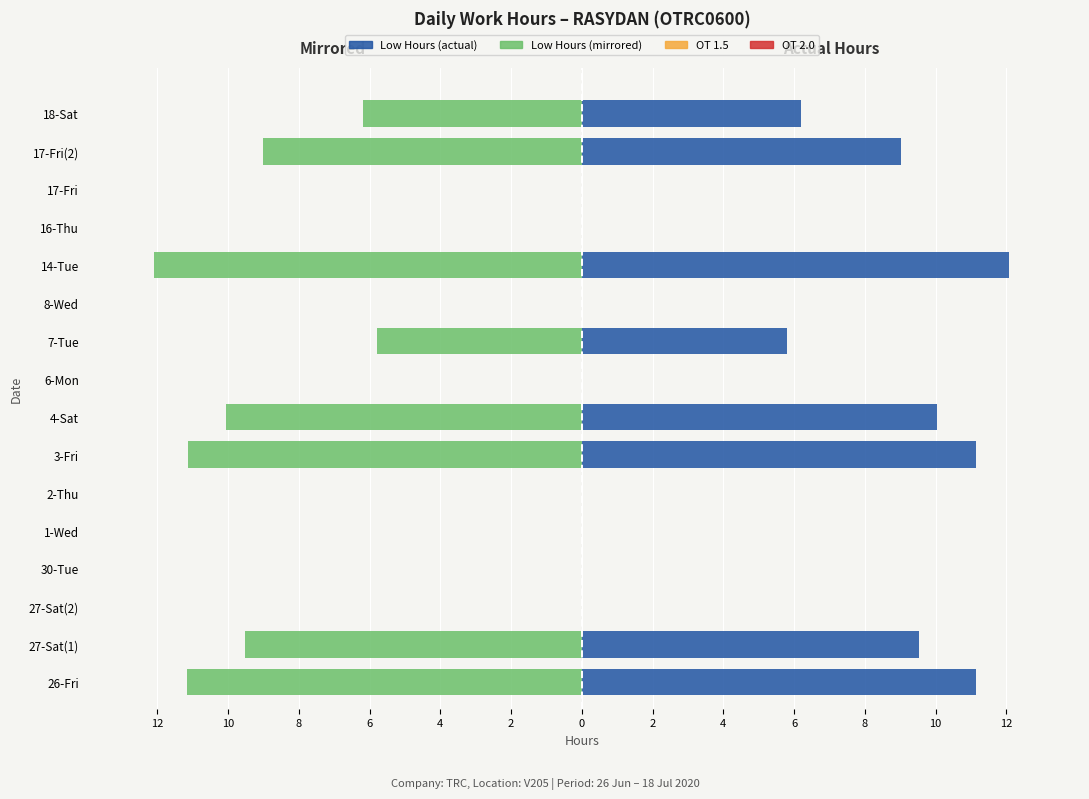

Rank the series by their average value, from lowest to highest.

Low (mirror), Low (hours)